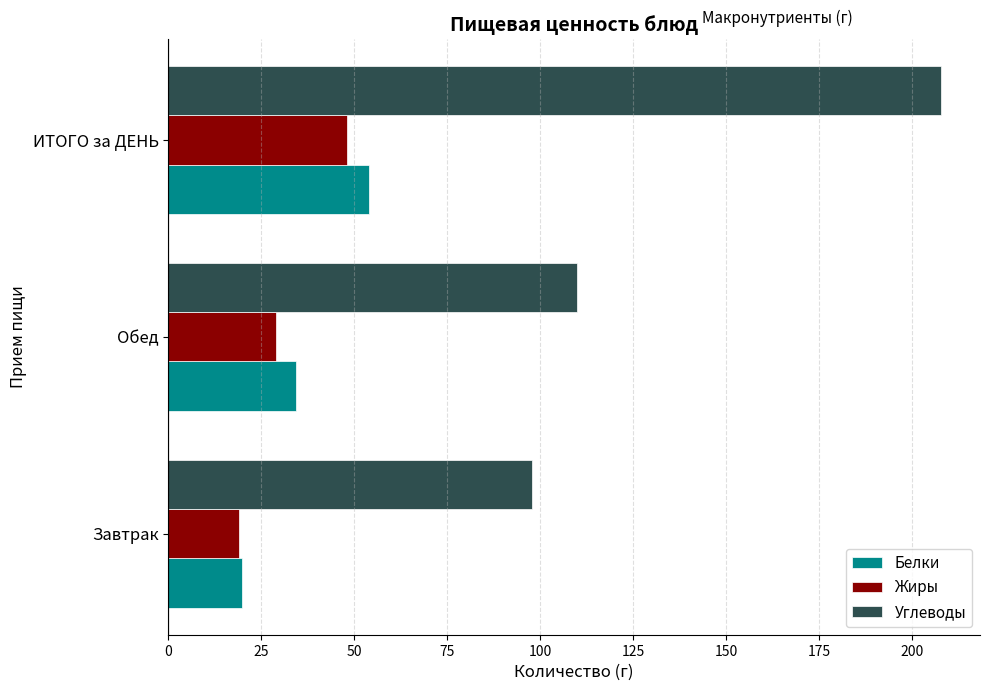

How many data points does each series have?

3